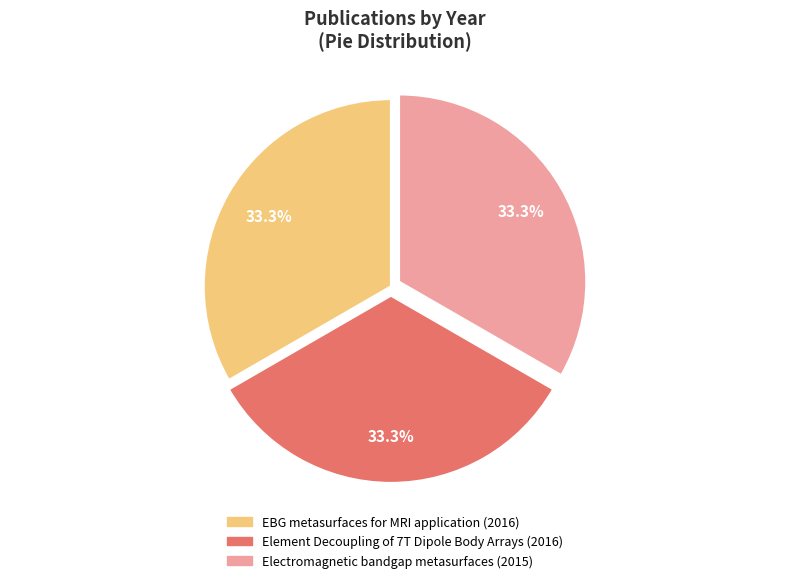

What is the ratio of the value at EBG metasurfaces for MRI application to the value at Element Decoupling of 7T Dipole Body Arrays?

1.0